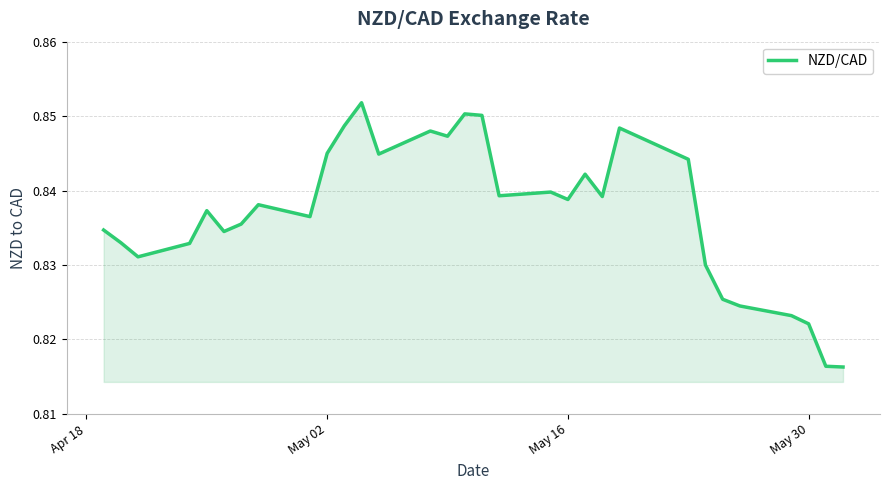

Count the number of data series in this chart.

1